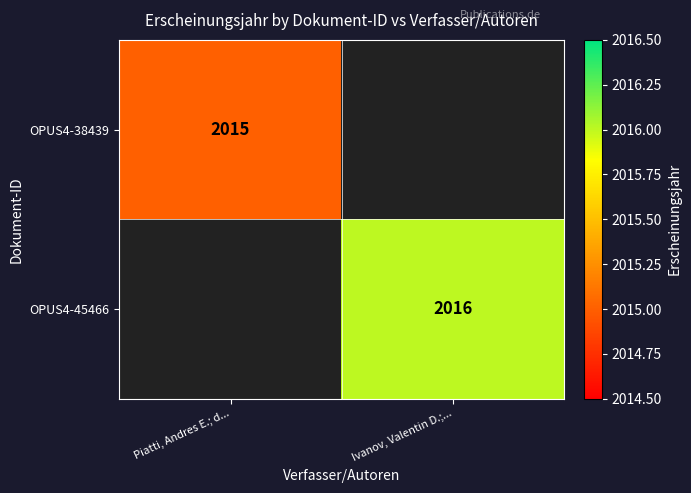

True or false: OPUS4-38439 has a value of 2015 at Piatti, Andres E.; d....

True